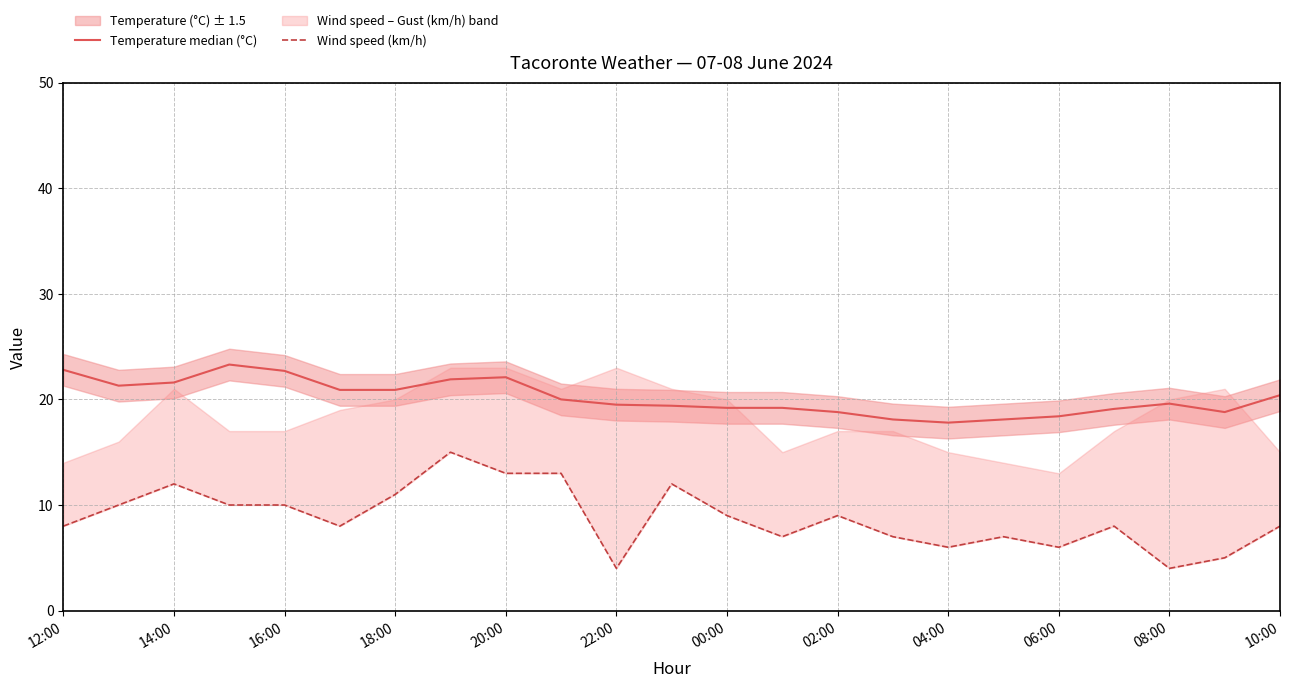

Count the number of categories in the chart.

23